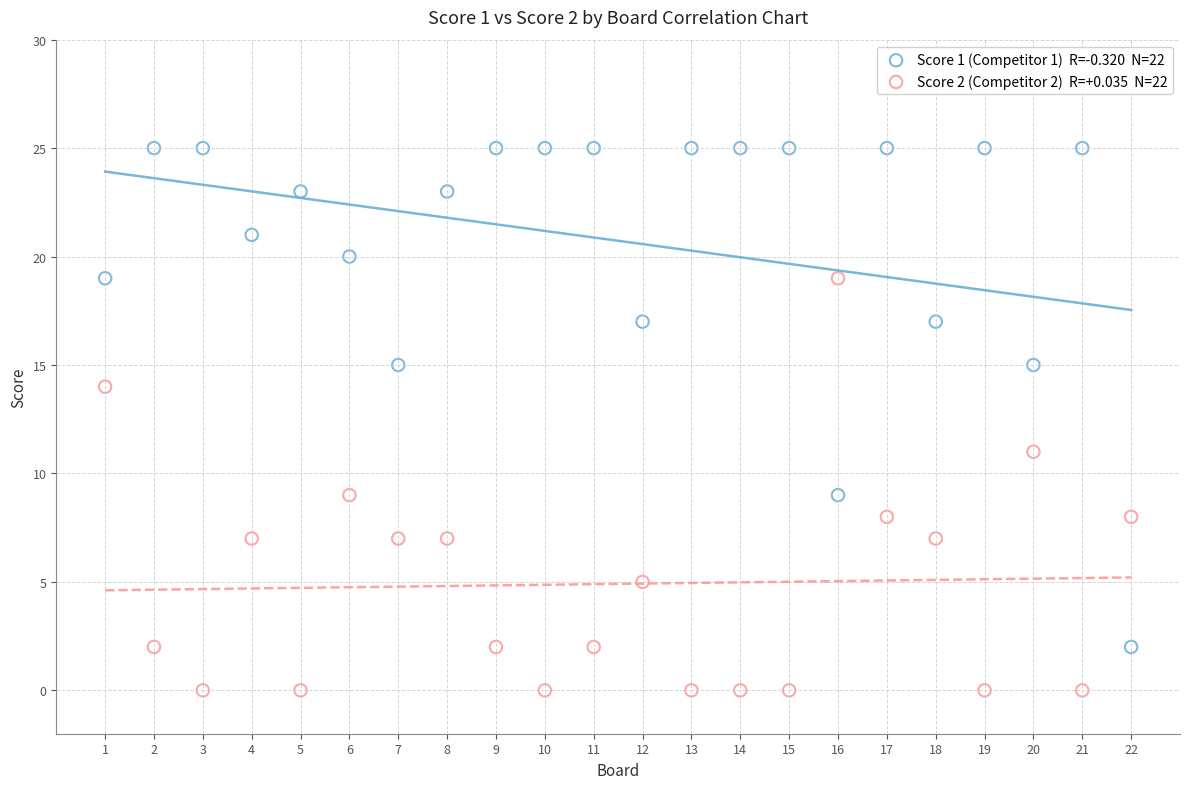

Across all data points, what is the range of Y values (max minus min)?

25